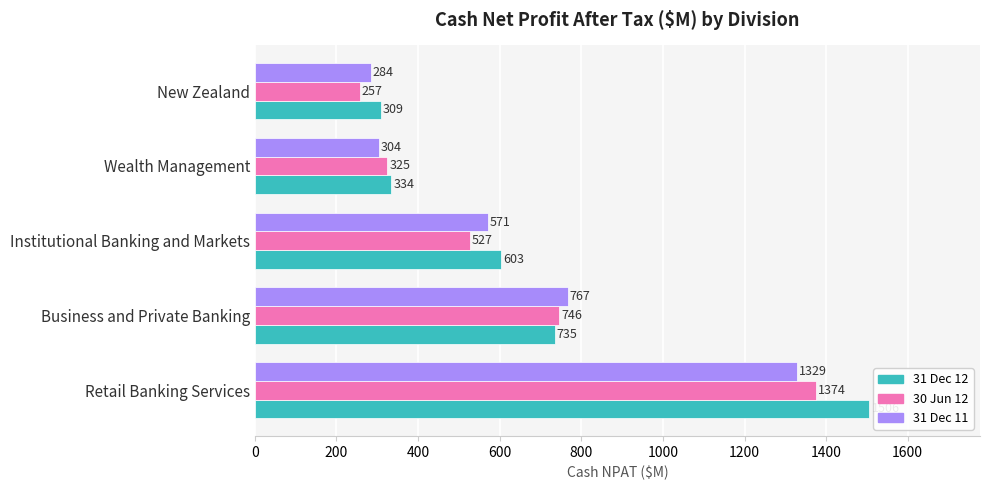

Is it true that 30 Jun 12 equals 227 at Institutional Banking and Markets?

False